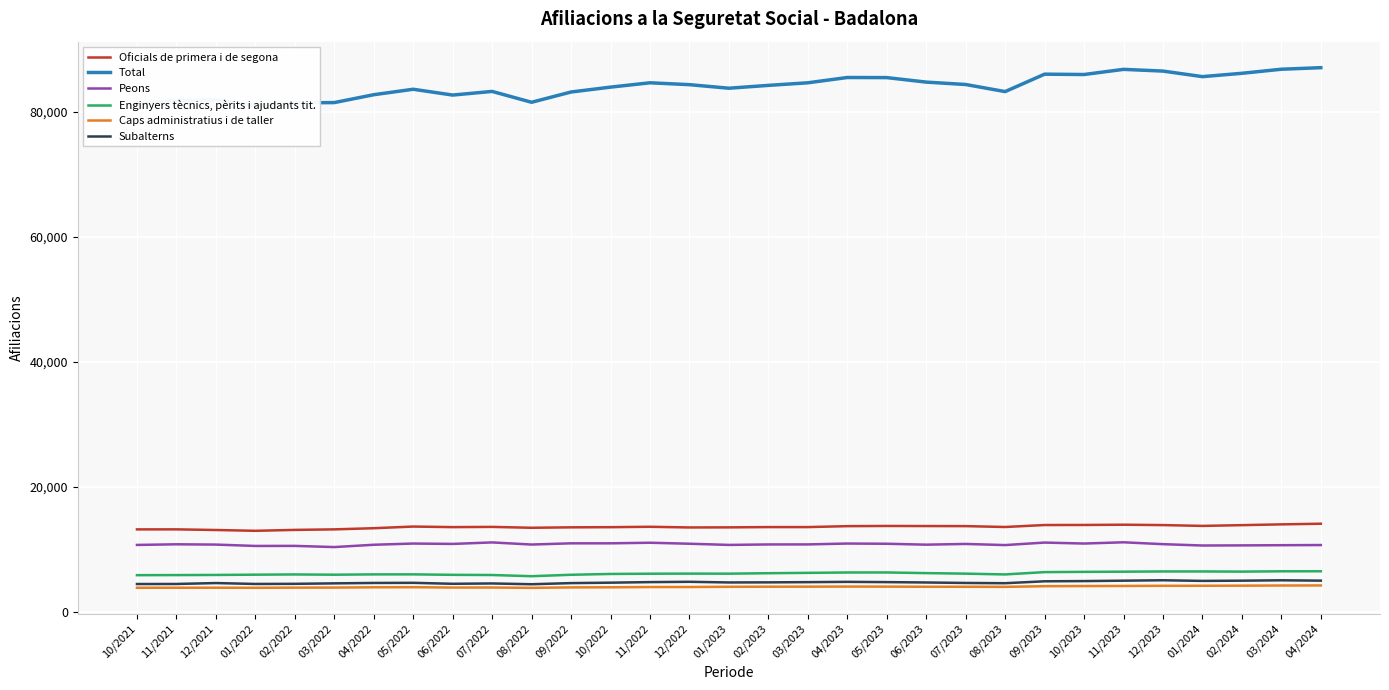

What are all the series names shown in the legend?

Oficials de primera i de segona, Total, Peons, Enginyers tècnics, pèrits i ajudants tit., Caps administratius i de taller, Subalterns